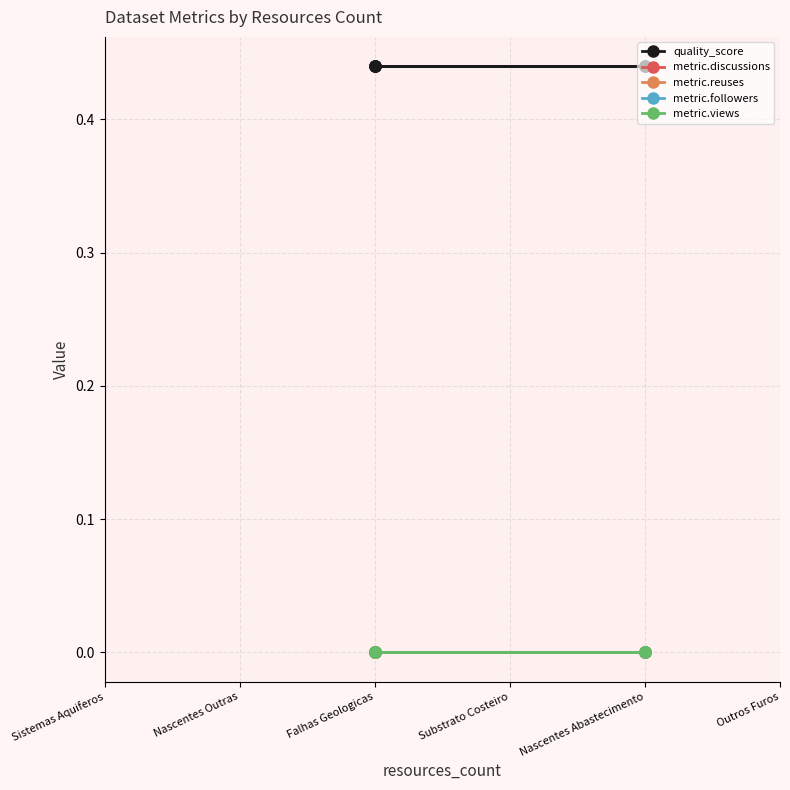

What is the total value across all series at Falhas Geologicas?

0.4